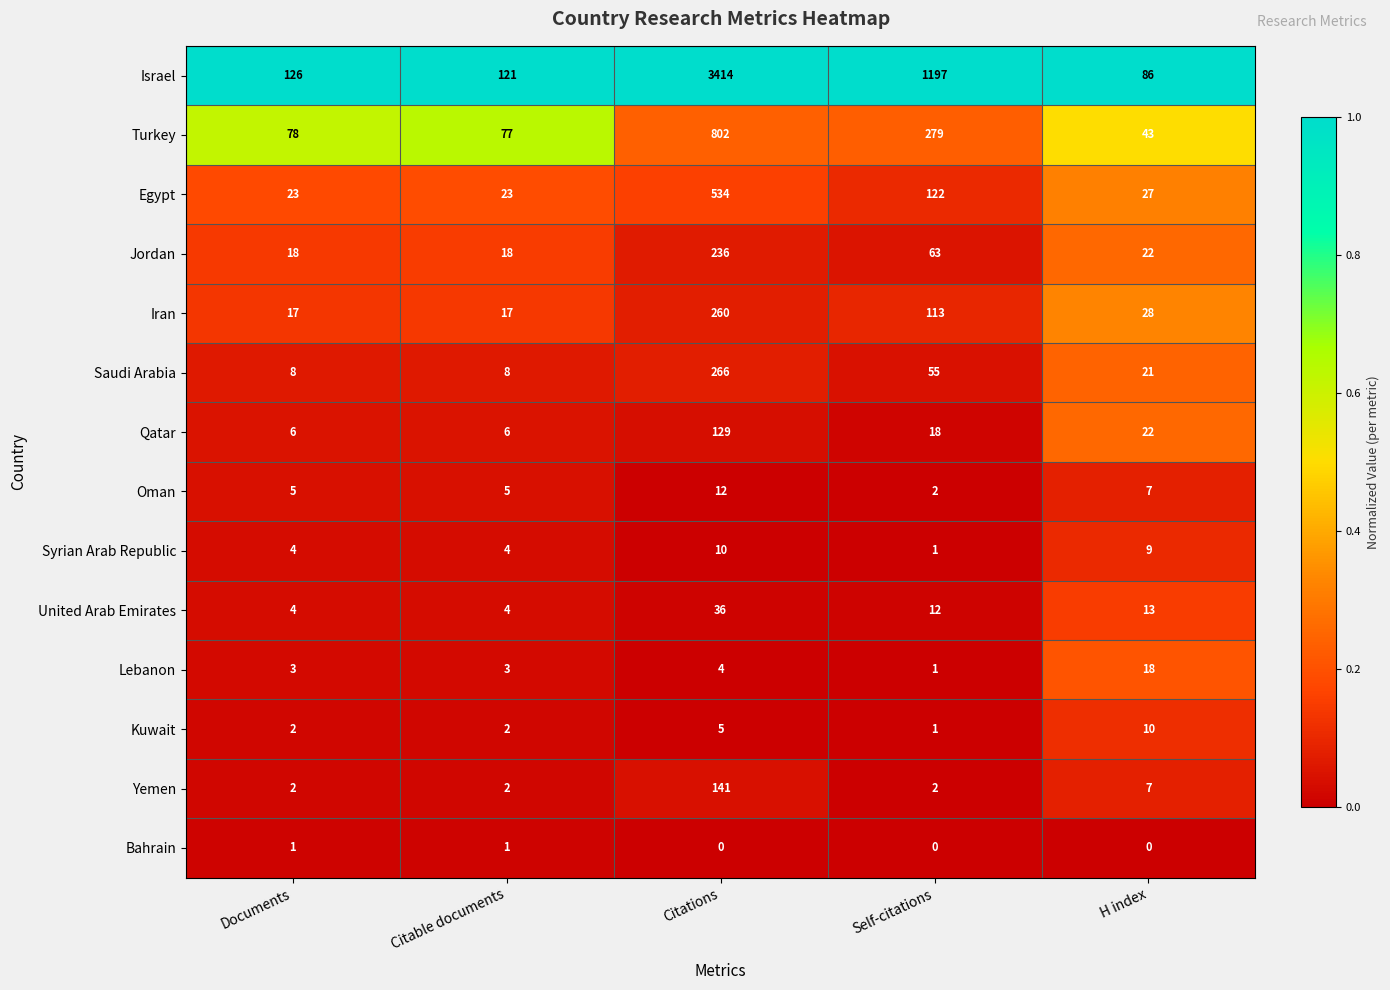

Which series changed the most between Citations and H index?

Israel